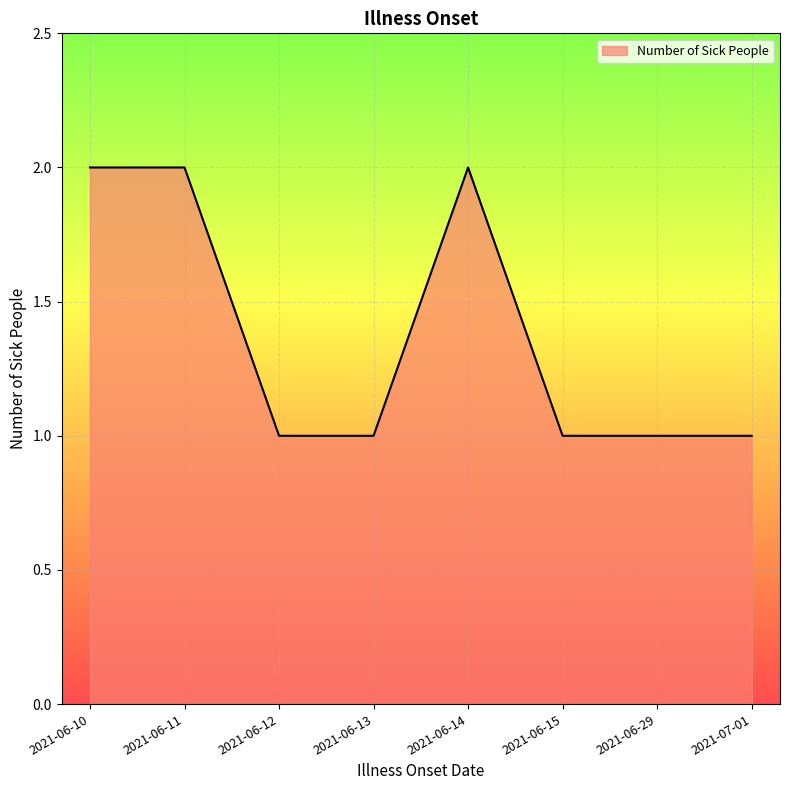

What is the ratio of the value at 2021-06-10 to the value at 2021-06-12?

2.0